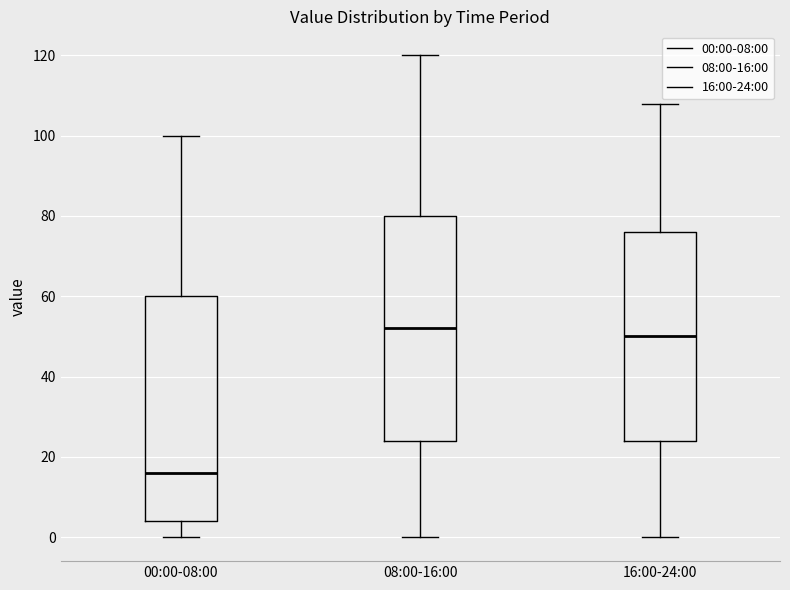

Reading left to right, read every box against the y-axis: the position of its median line, the range the box covers, and the ends of its whiskers. The values are not printed on the chart, so give them approximately, as read against the axis.

00:00-08:00: median 16, box 4 to 60, whiskers 0 to 100
08:00-16:00: median 52, box 24 to 80, whiskers 0 to 120
16:00-24:00: median 50, box 24 to 76, whiskers 0 to 108